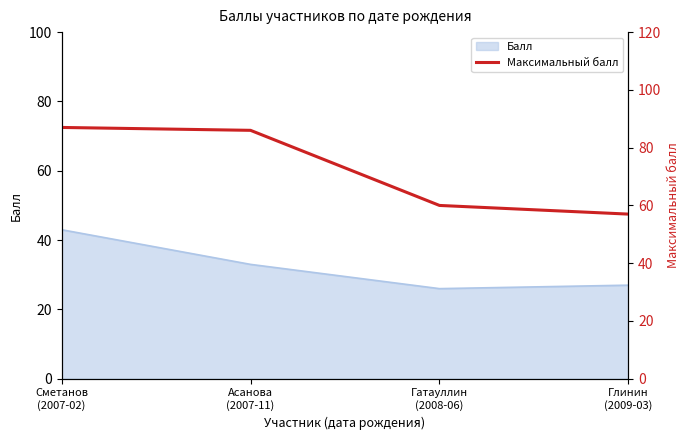

Reading right to left, list all the values displayed in this chart.

Глинин
(2009-03)=57	Гатауллин
(2008-06)=60	Асанова
(2007-11)=86	Сметанов
(2007-02)=87